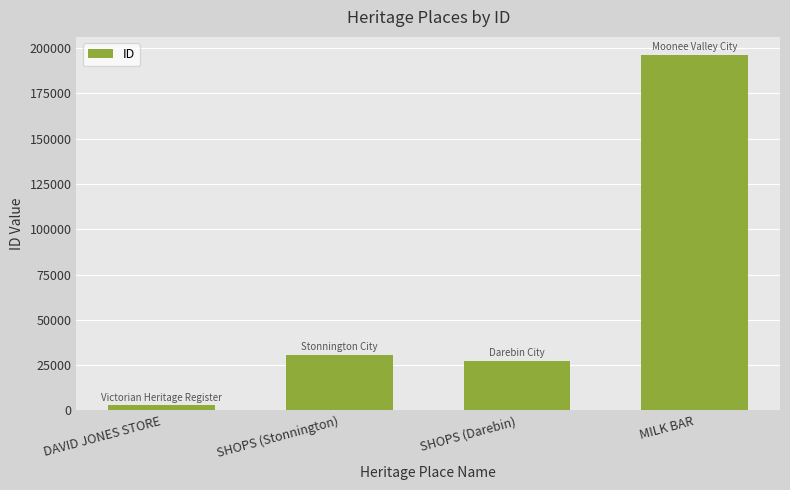

List the labels in order of value, largest first.

MILK BAR, SHOPS (Stonnington), SHOPS (Darebin), DAVID JONES STORE